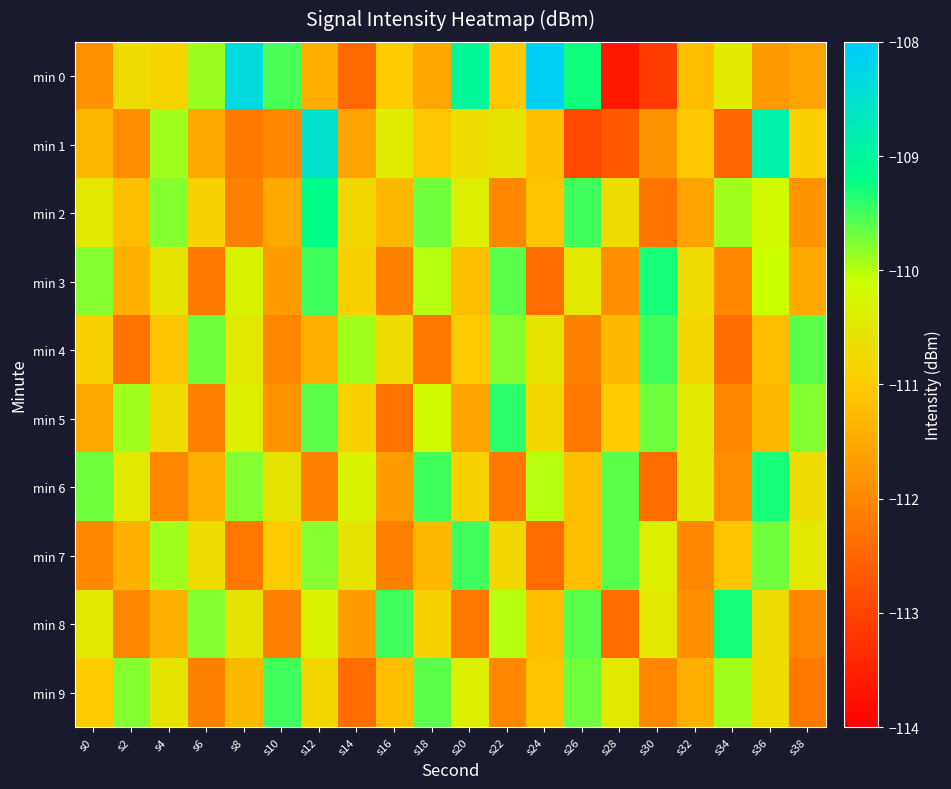

What is the spread (max minus min) of values at s18?

2.7